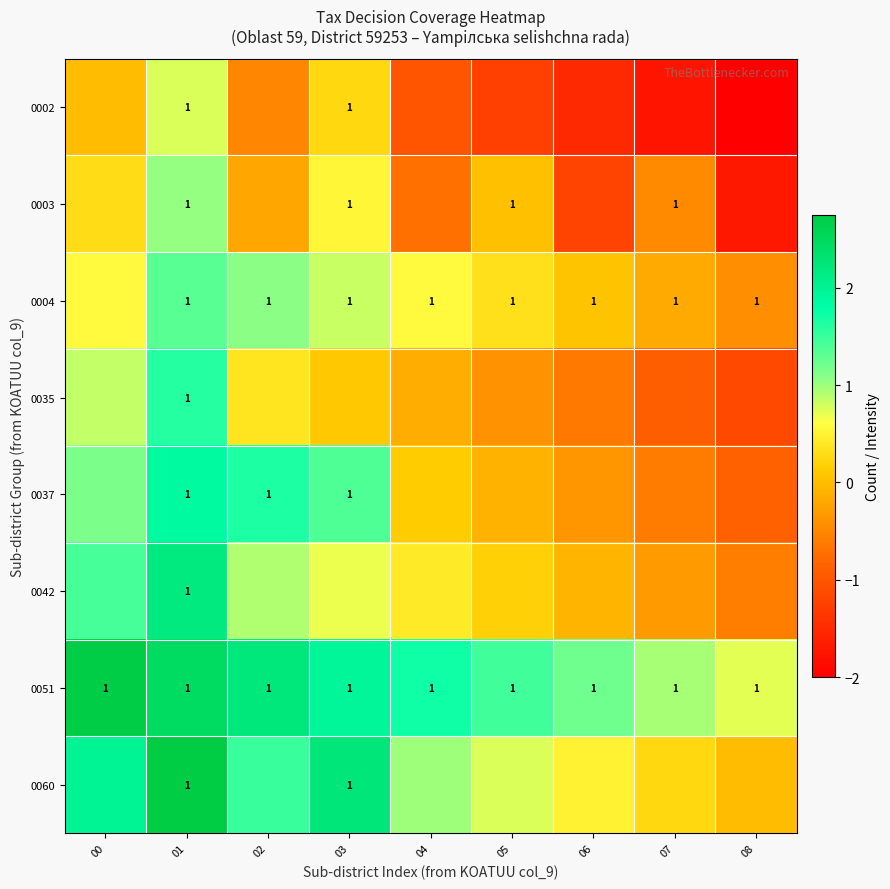

What is the sum of all 0060 values?

11.0